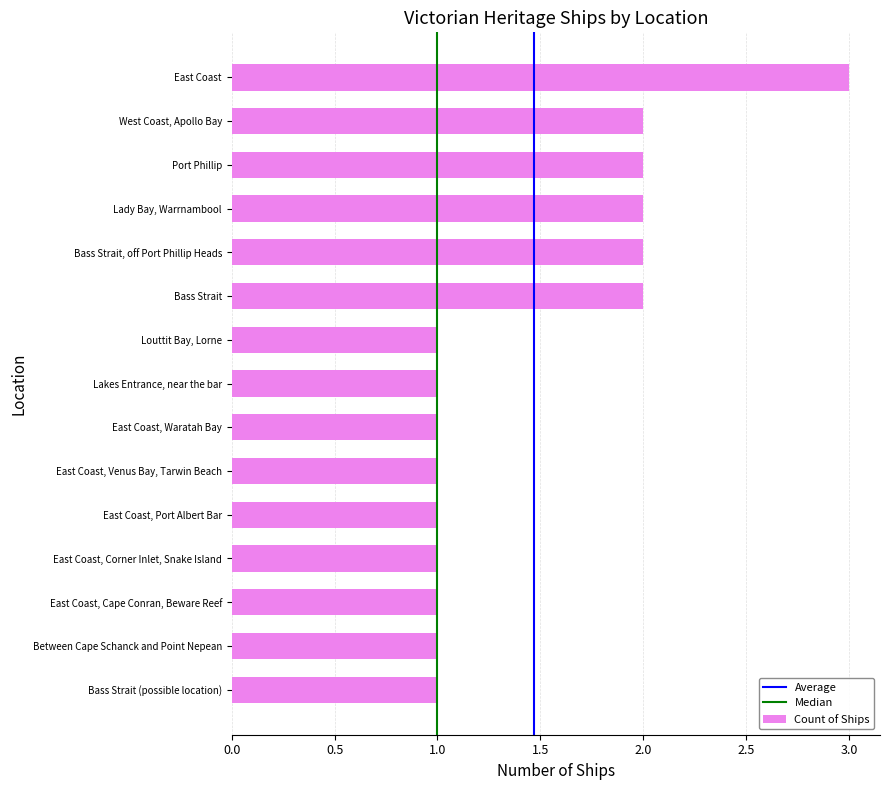

Which has a higher value, West Coast, Apollo Bay or East Coast?

East Coast